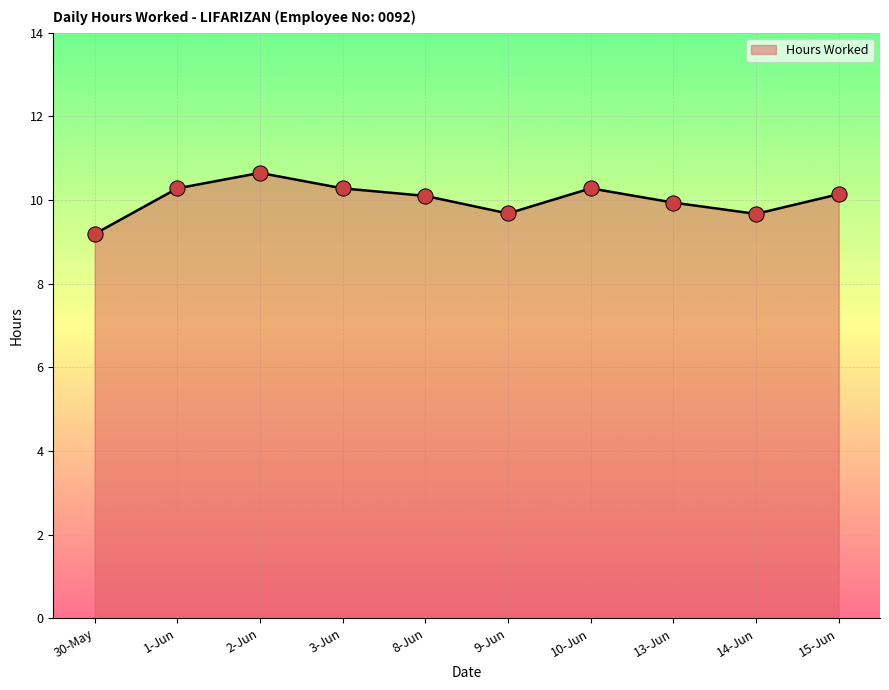

What is the change in value from 1-Jun to 9-Jun?

-0.6